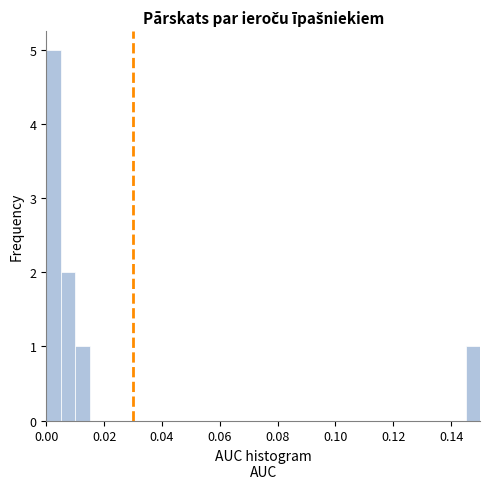

Read against the x-axis, roughly where is the centre of the tallest bar?

0.002